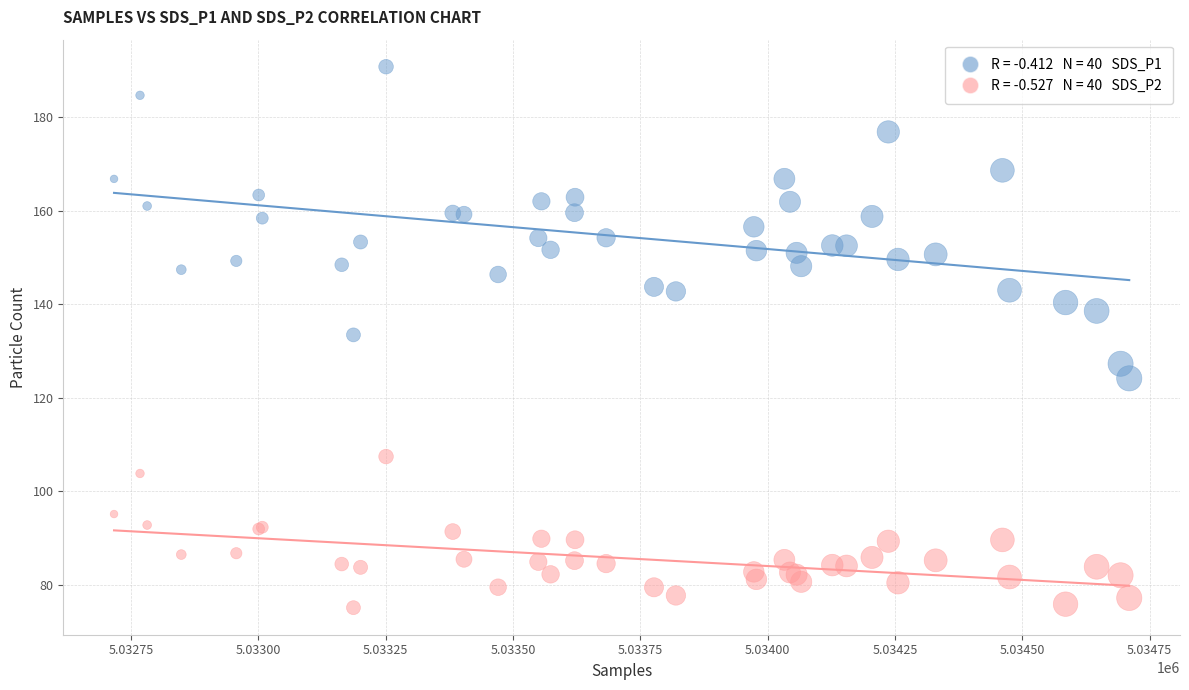

Across all series, what Y value is closest to 132?

133.4